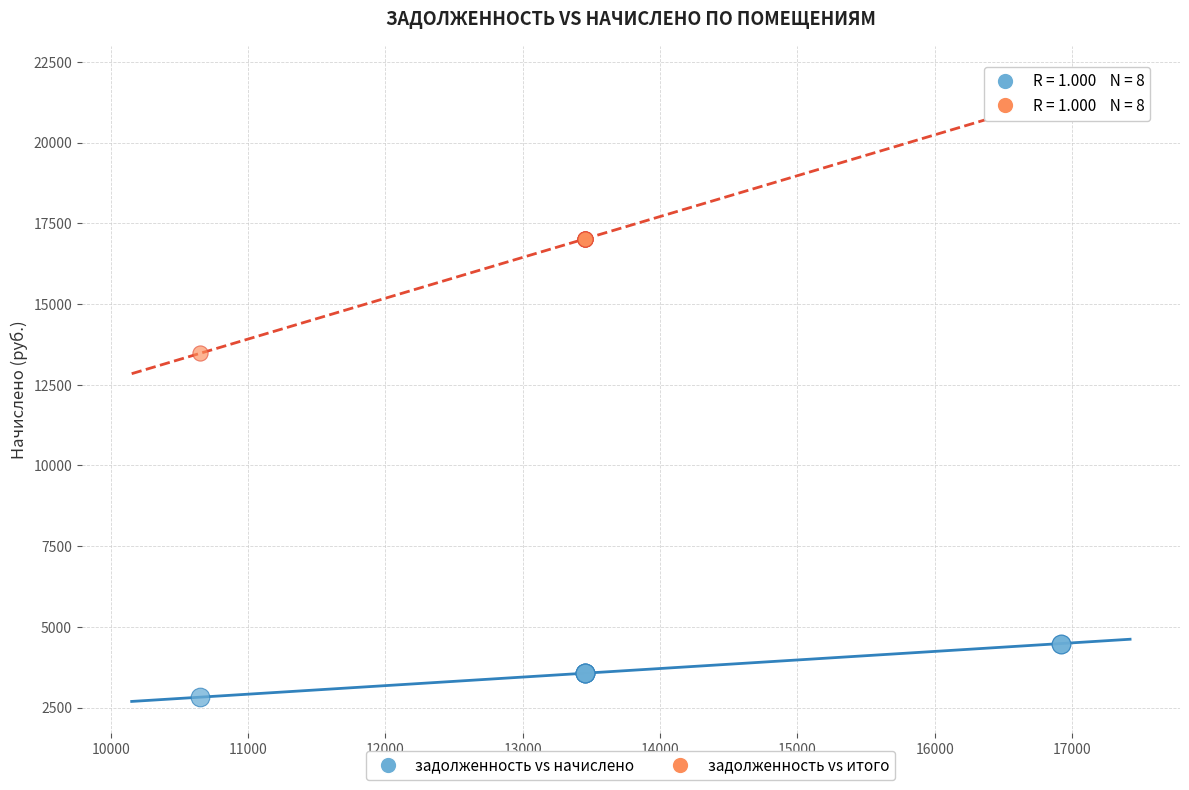

Across all series, what Y value is closest to 12114?

13474.3